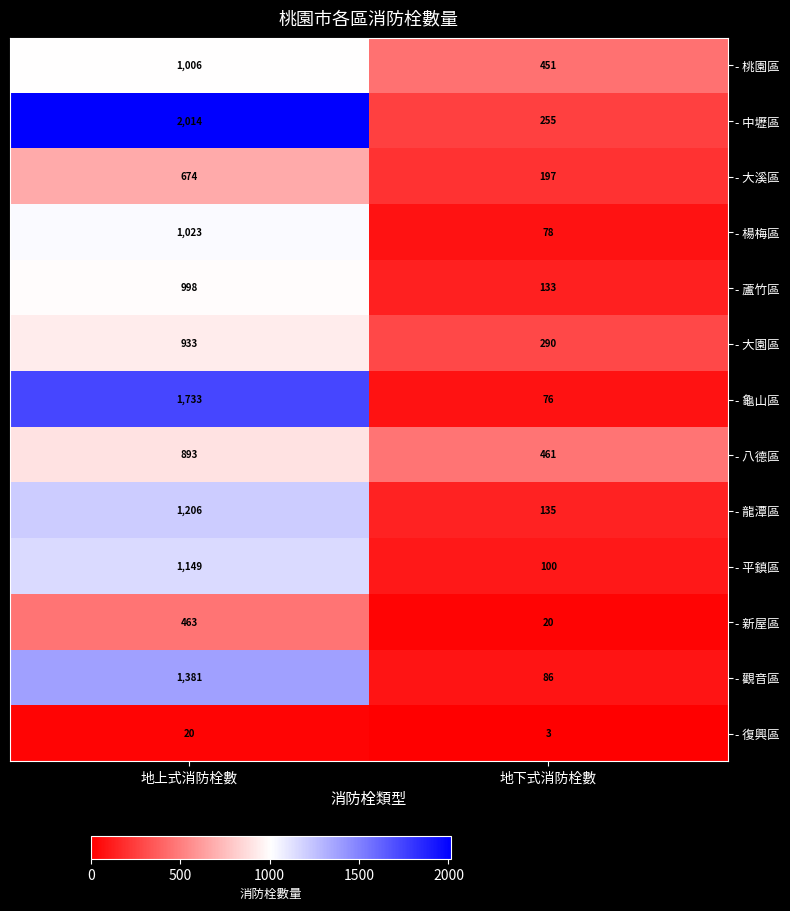

What is the sum of all - 平鎮區 values?

1249